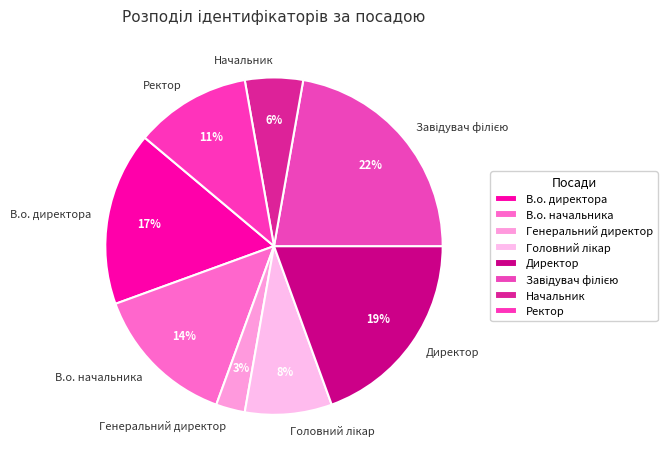

Combined, do Ректор and Генеральний директор account for over 50%?

No